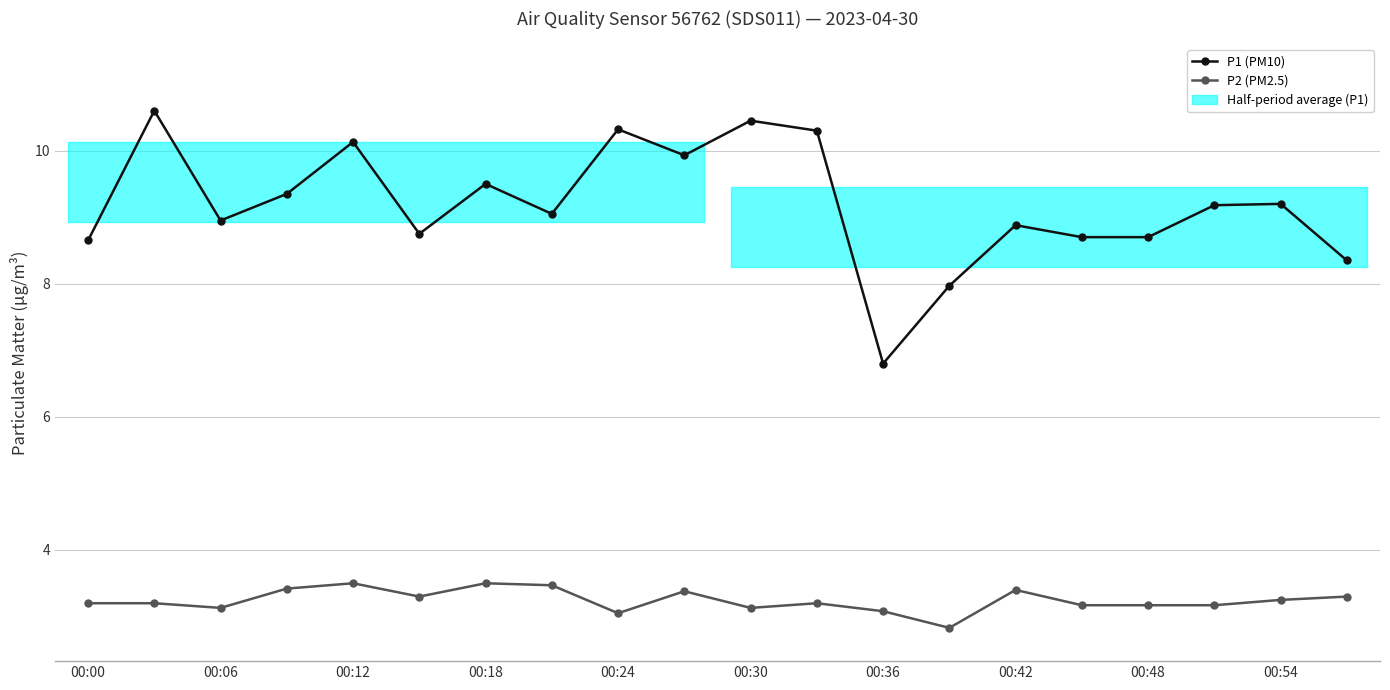

Rank the series at 00:30 from highest to lowest value.

P1 (PM10), P2 (PM2.5)